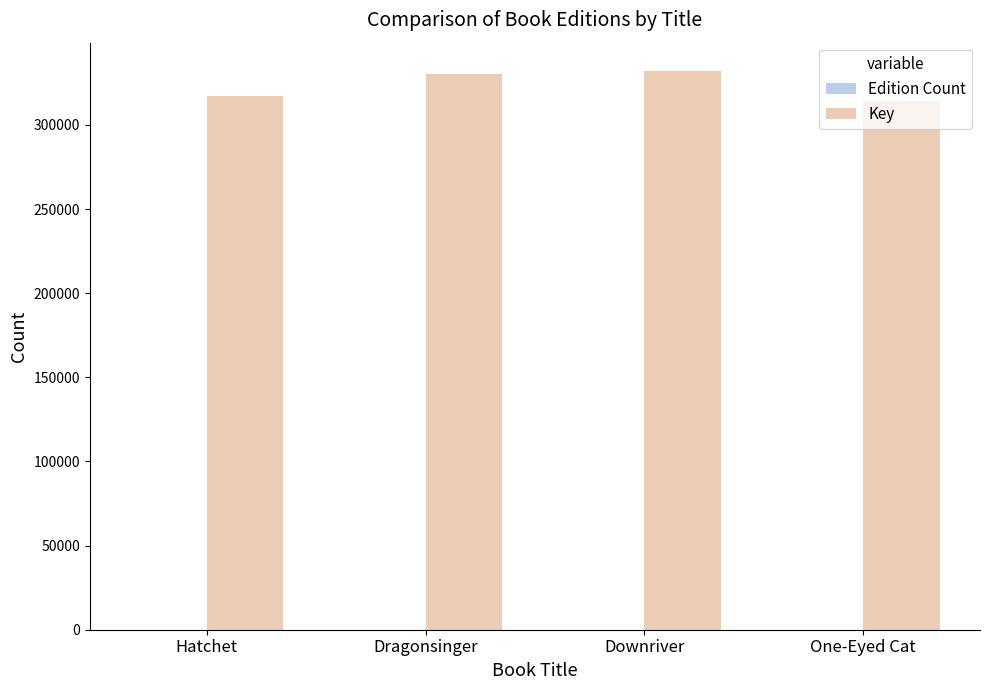

What is the total value across all series at Hatchet?

317007